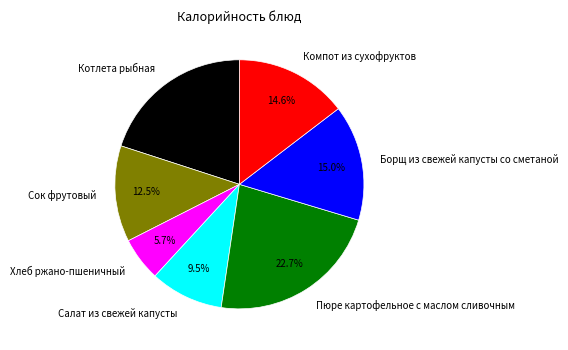

To the nearest percent, what portion does Хлеб ржано-пшеничный represent?

6%